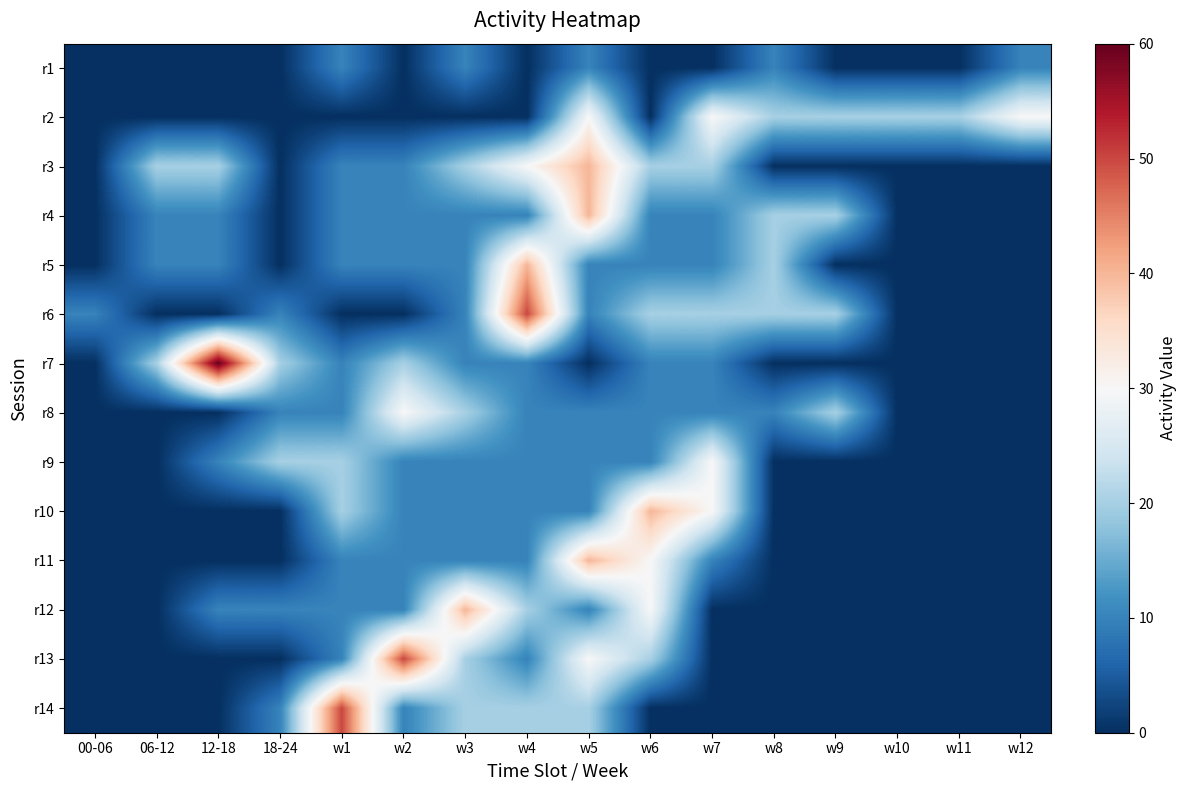

What is the spread (max minus min) of values at w12?

30